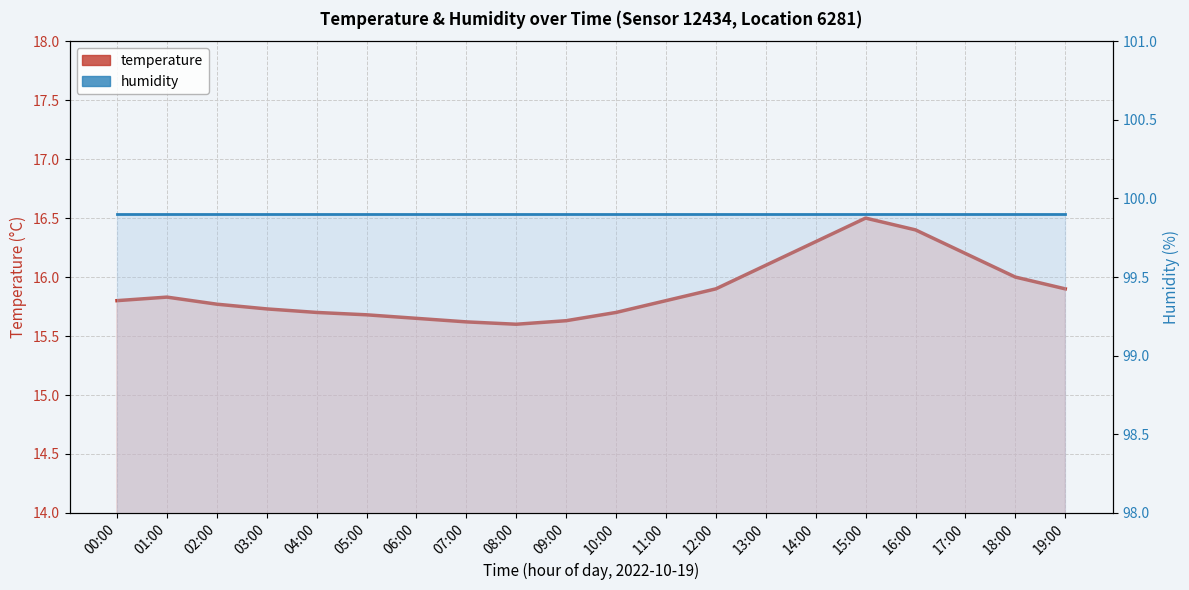

Is the value of humidity at 11:00 greater than the value of temperature at 08:00?

Yes